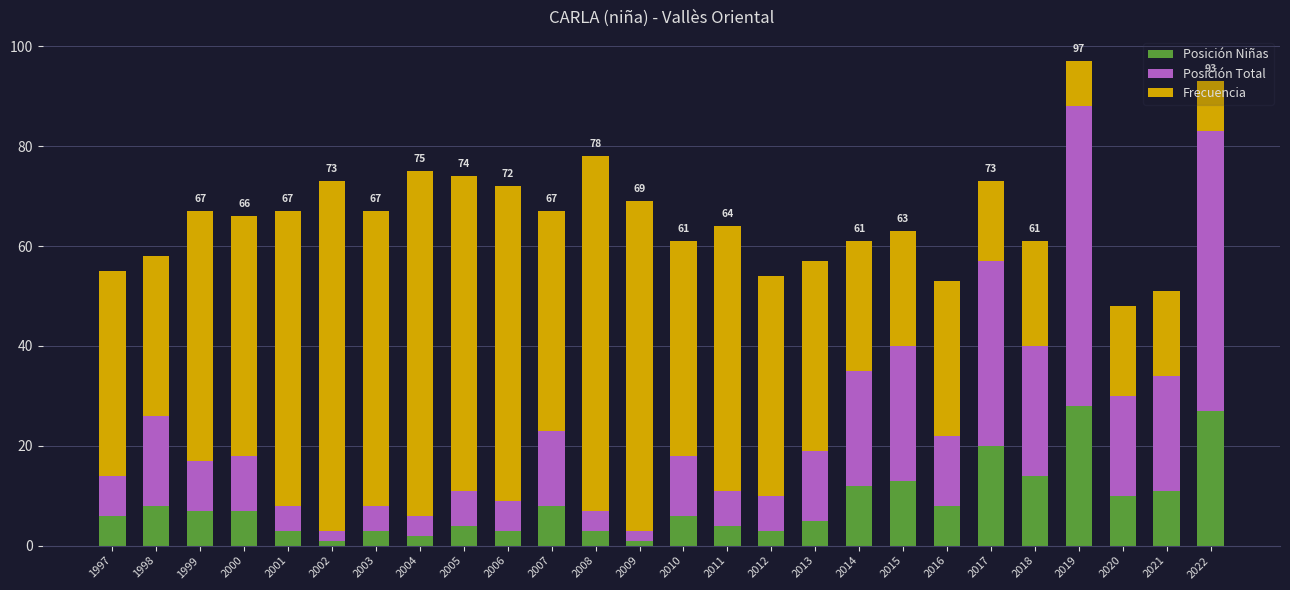

Is it true that Posición Niñas equals 28 at 2019?

True